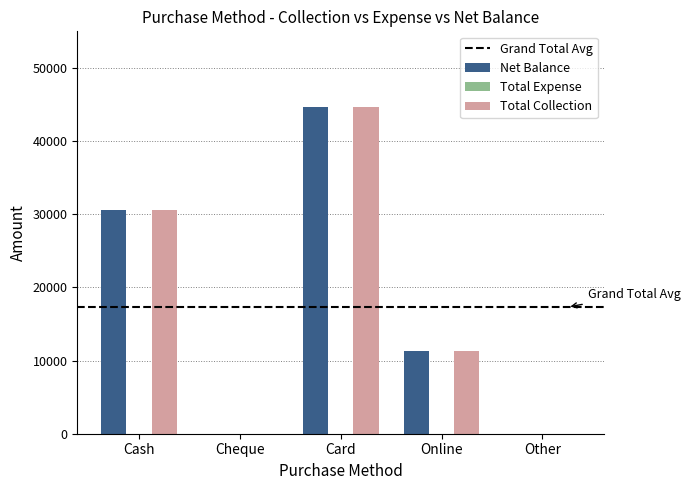

At which label is Net Balance closest to 22300?

Cash